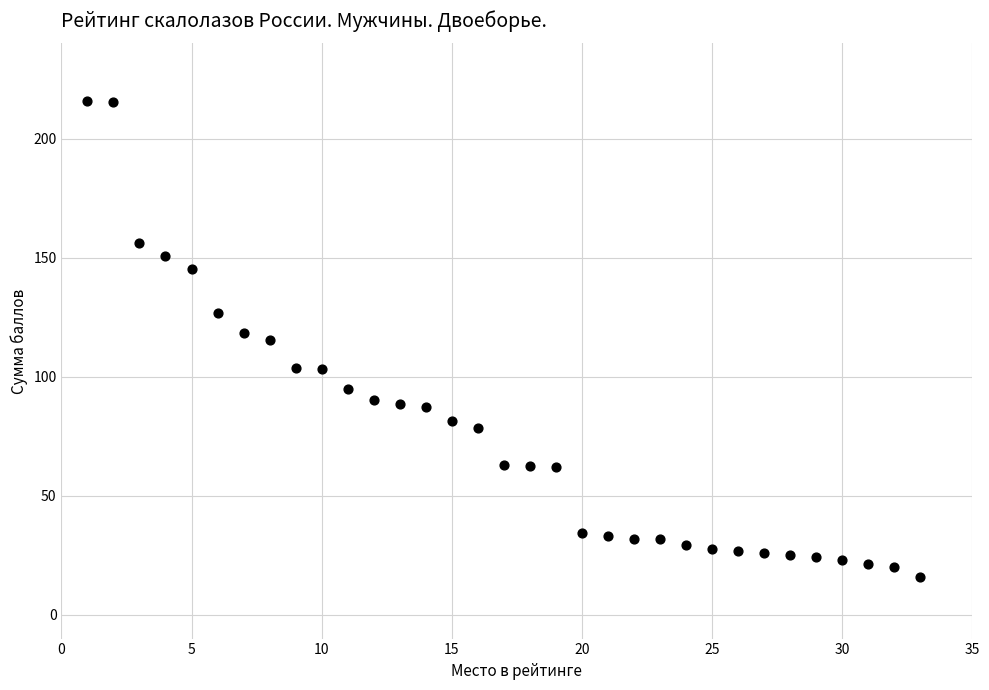

What is the range of Y values (max minus min)?

200.0